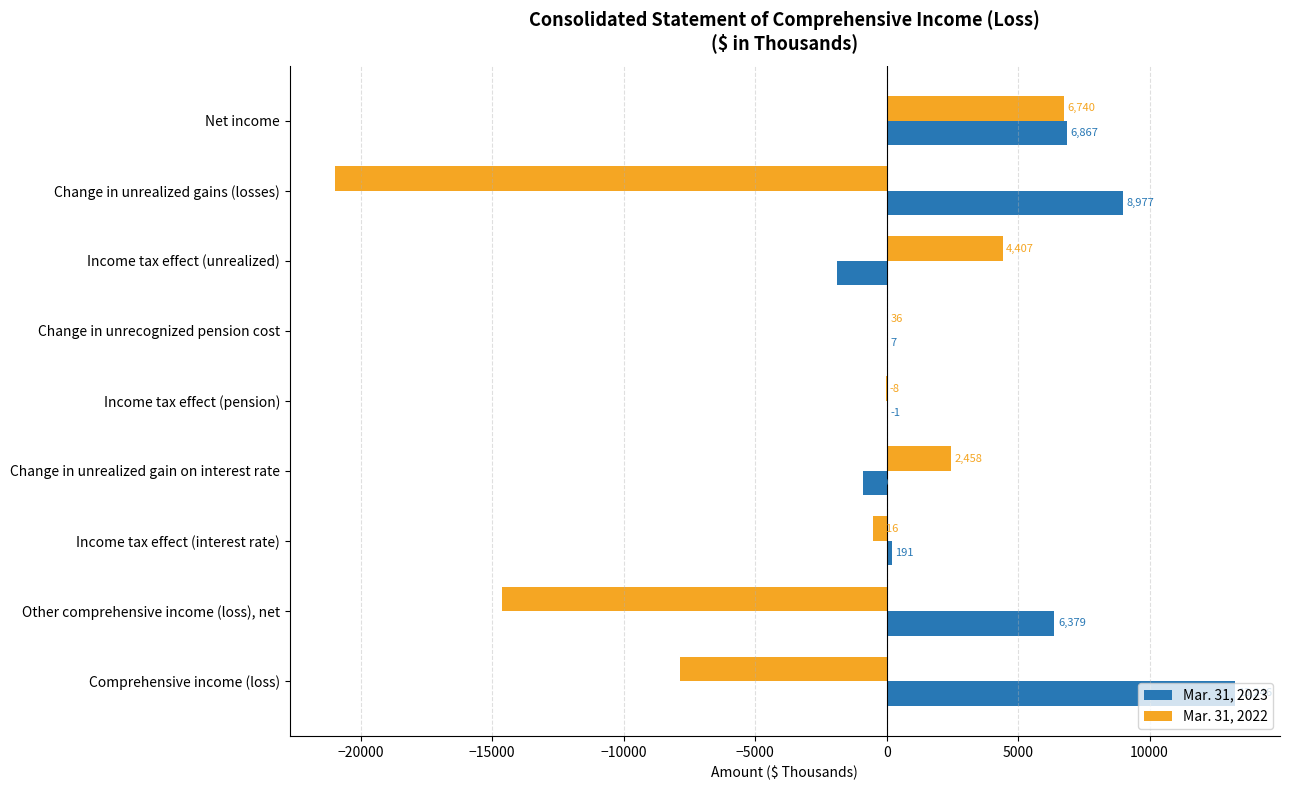

True or false: Mar. 31, 2022 has a value of -20987 at Change in unrealized gains (losses).

True